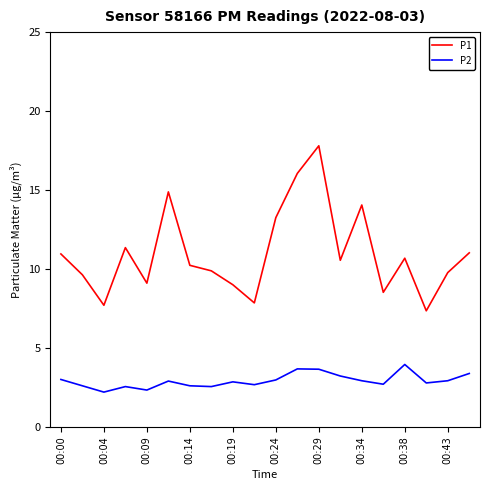

True or false: P1 has more than 2 points higher than both neighbors.

True